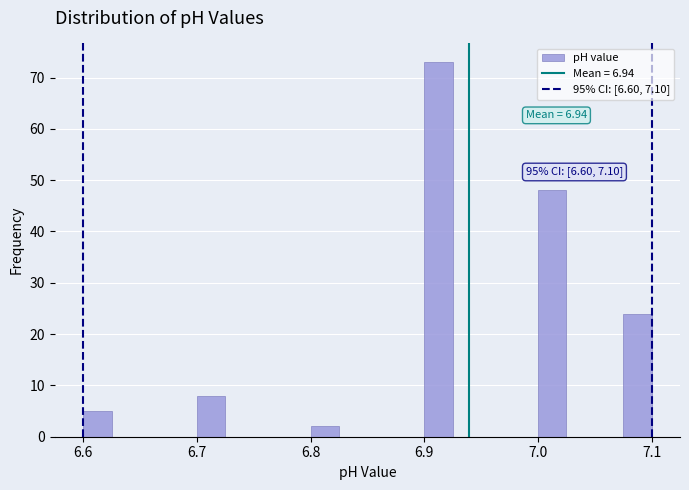

Read against the x-axis, roughly where is the centre of the tallest bar?

6.91